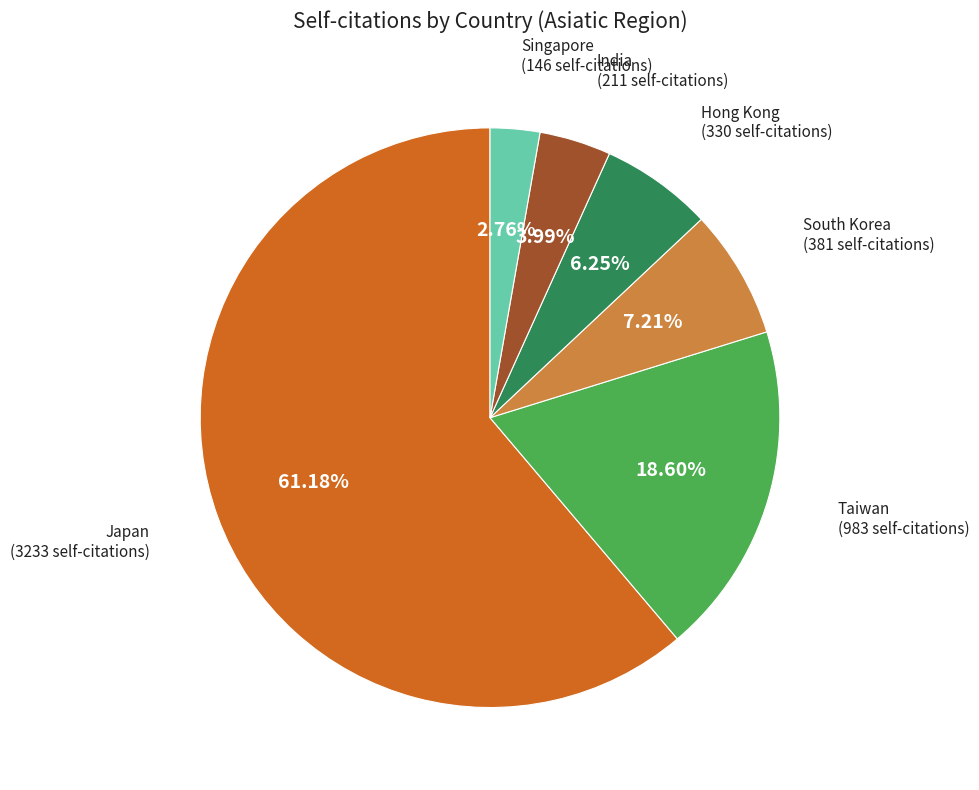

How many slices are in this pie chart?

6